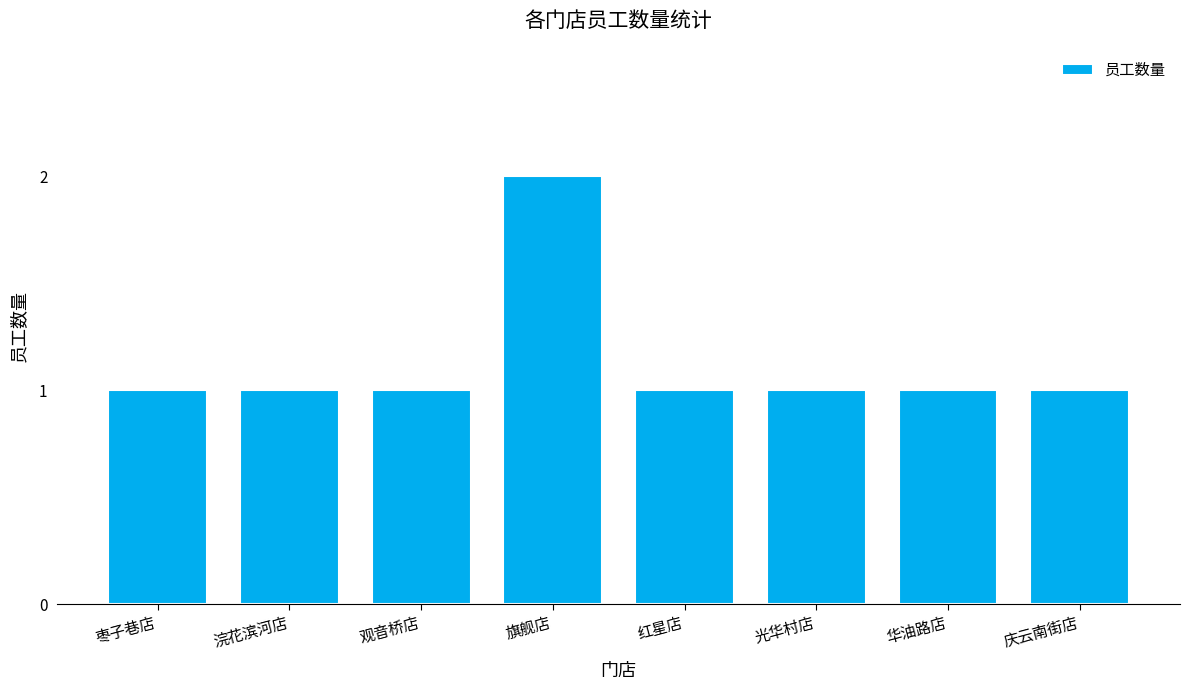

What is the value of the 4th bar from the left?

2